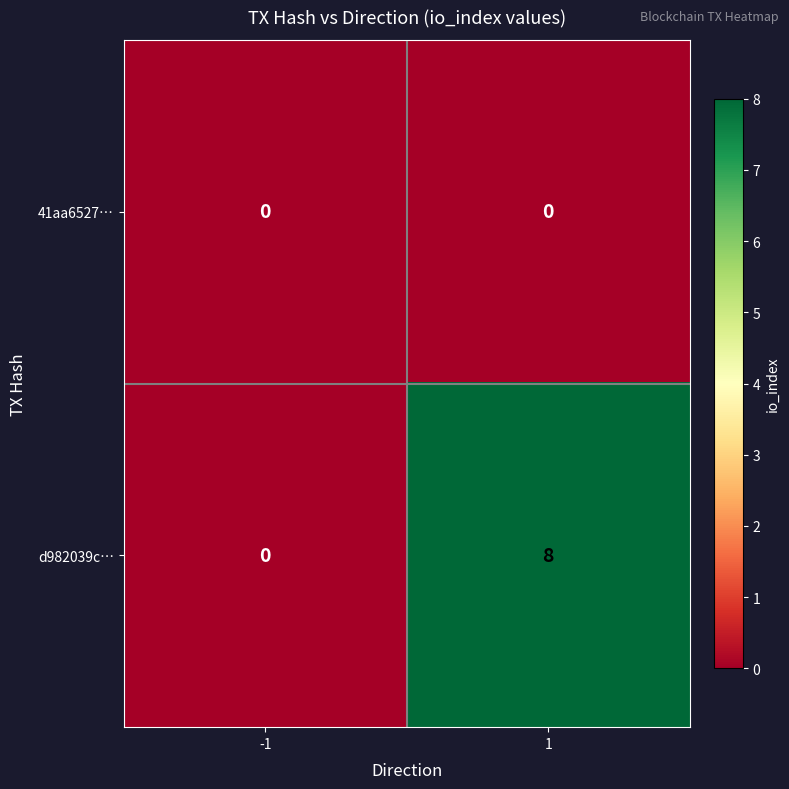

Reading right to left, extract all data points from this chart.

41aa6527…: 1=0	-1=0
d982039c…: 1=8	-1=0